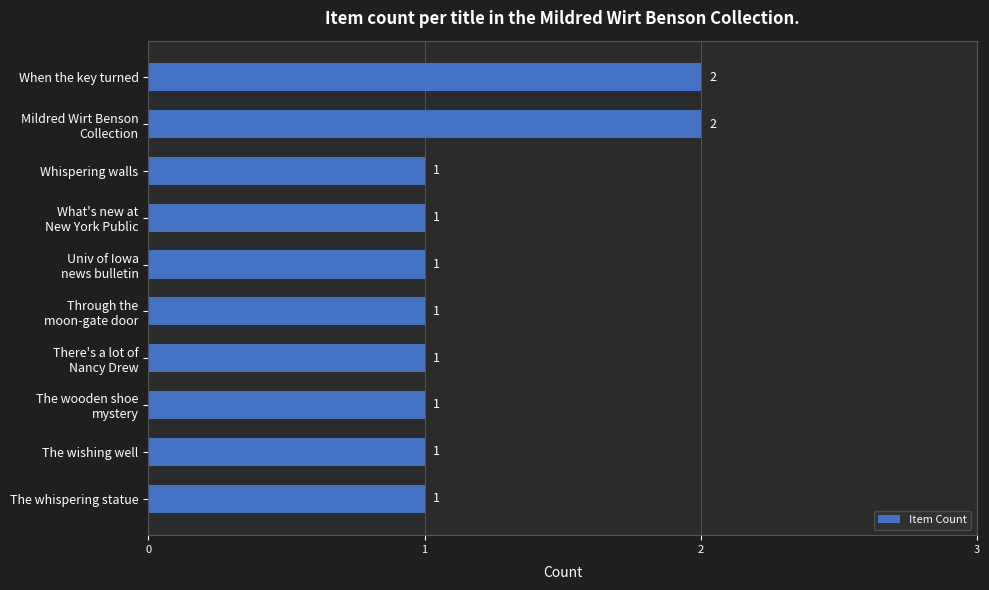

True or false: the data shows 1 at Whispering walls.

True